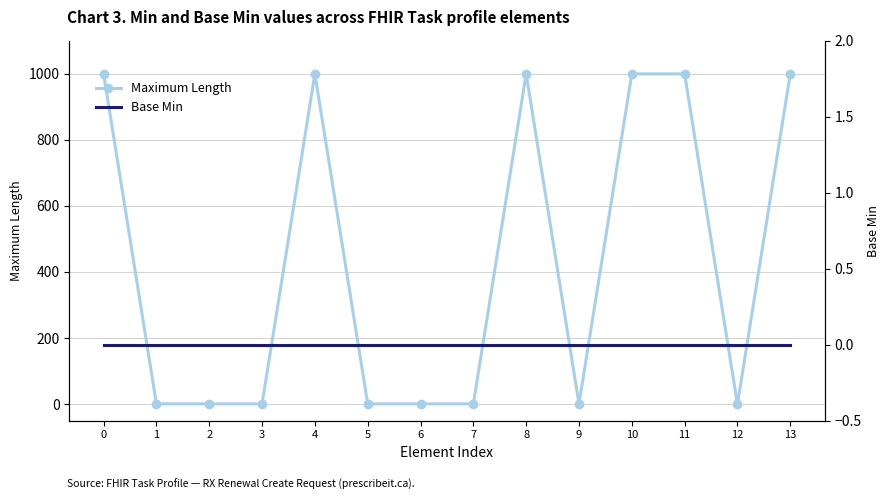

Where is Maximum Length nearest to the value 499?

1